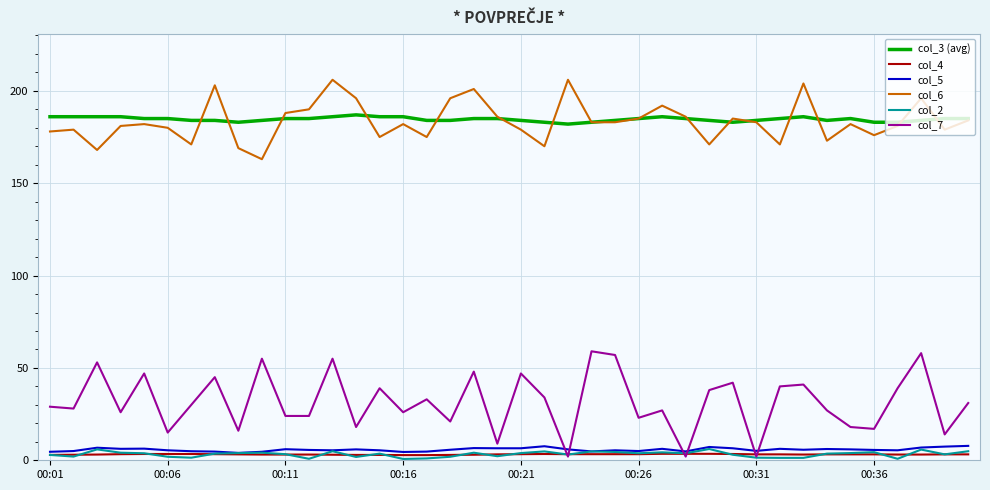

What is the greatest value displayed?

206.0